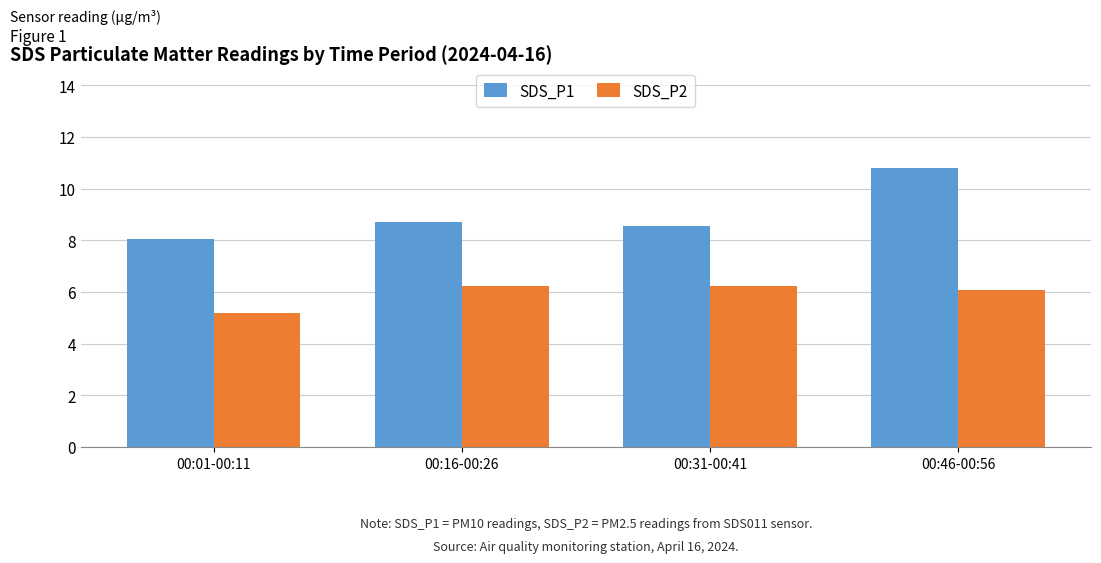

What is the average value of the SDS_P1 series?

9.0